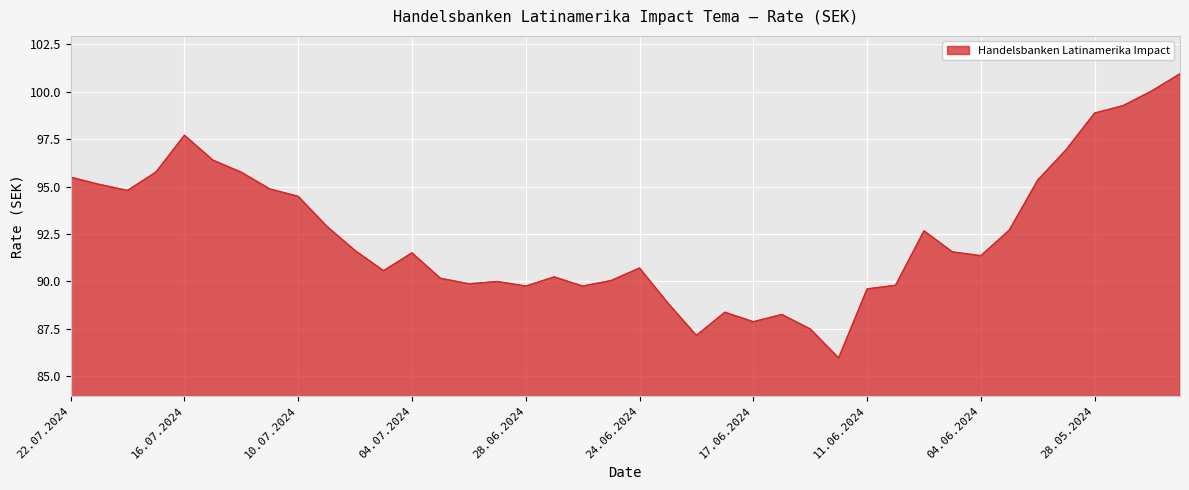

What is the difference between the maximum and minimum values?

15.0